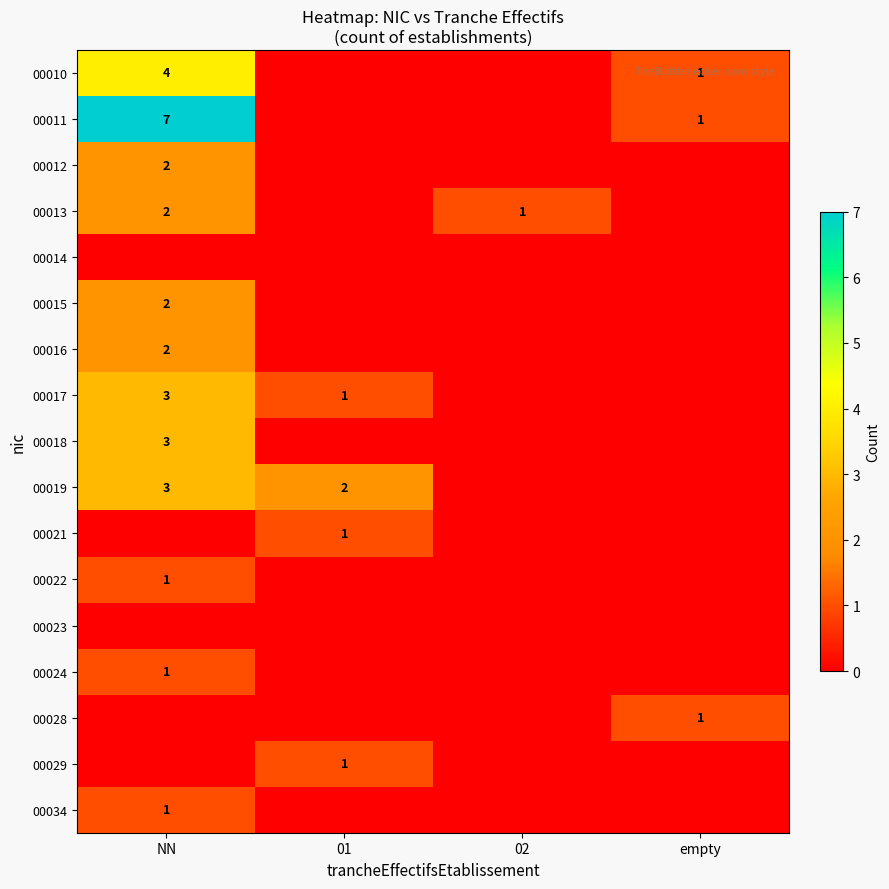

True or false: 00015 has a value of 1 at NN.

False